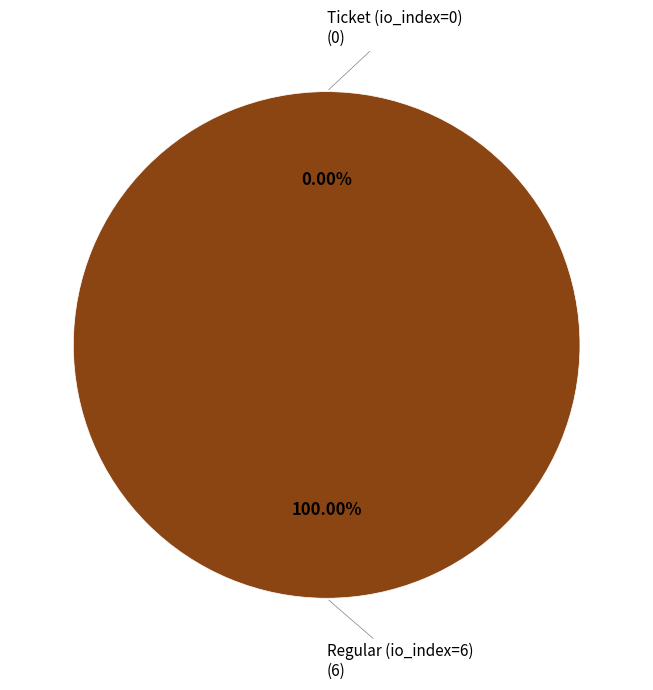

Which category has the biggest portion of the pie?

Regular (io_index=6)